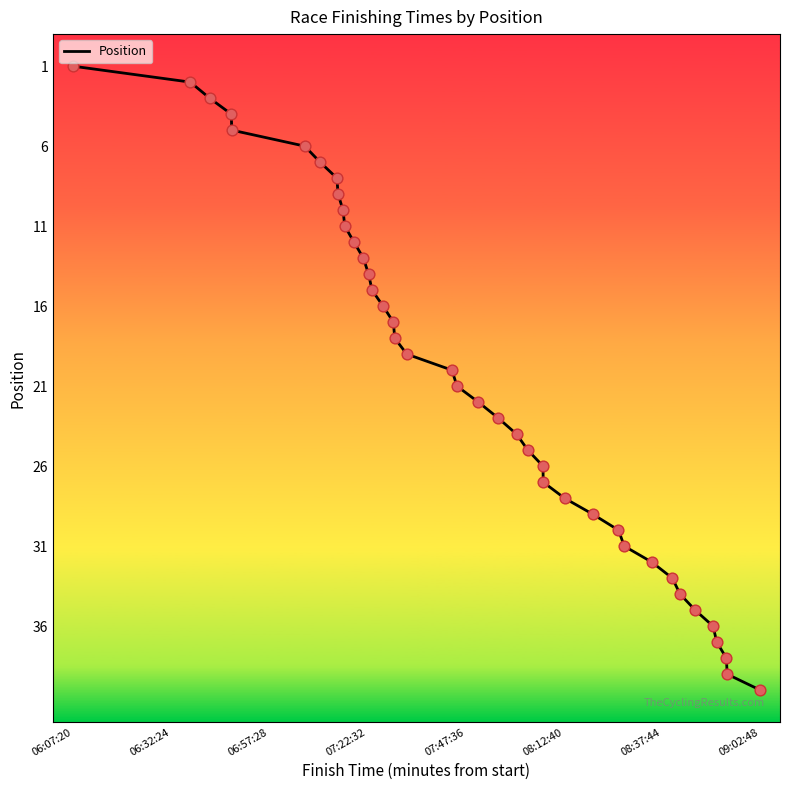

What is the greatest value displayed?

40